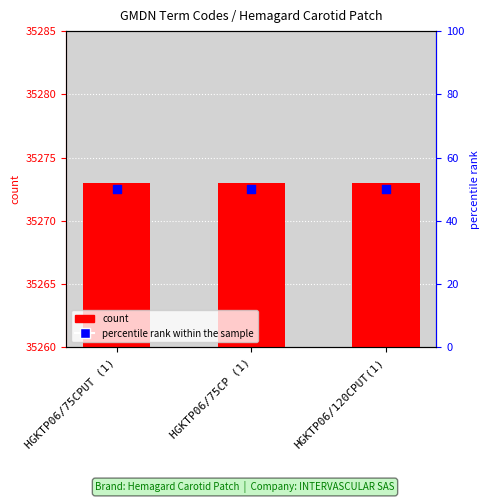

Which series reaches the minimum Y coordinate?

percentile rank within the sample